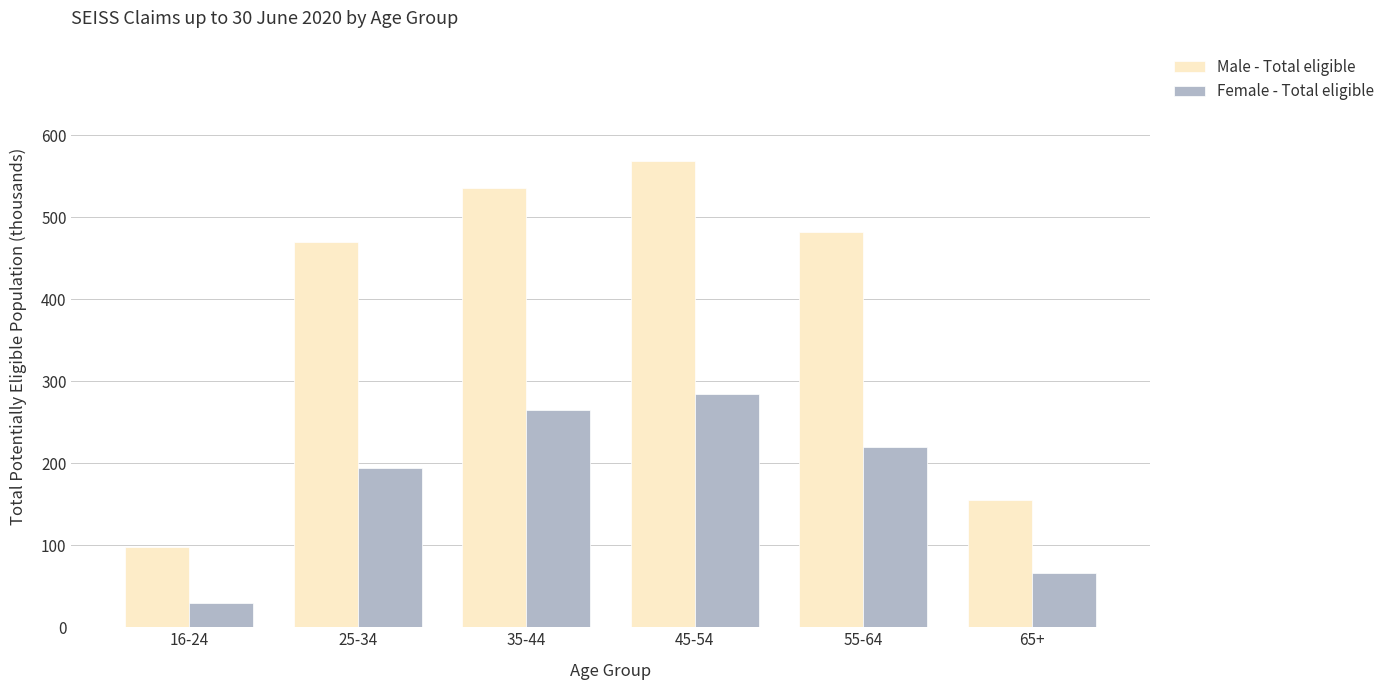

What is the difference between the highest and lowest values at 55-64?

262